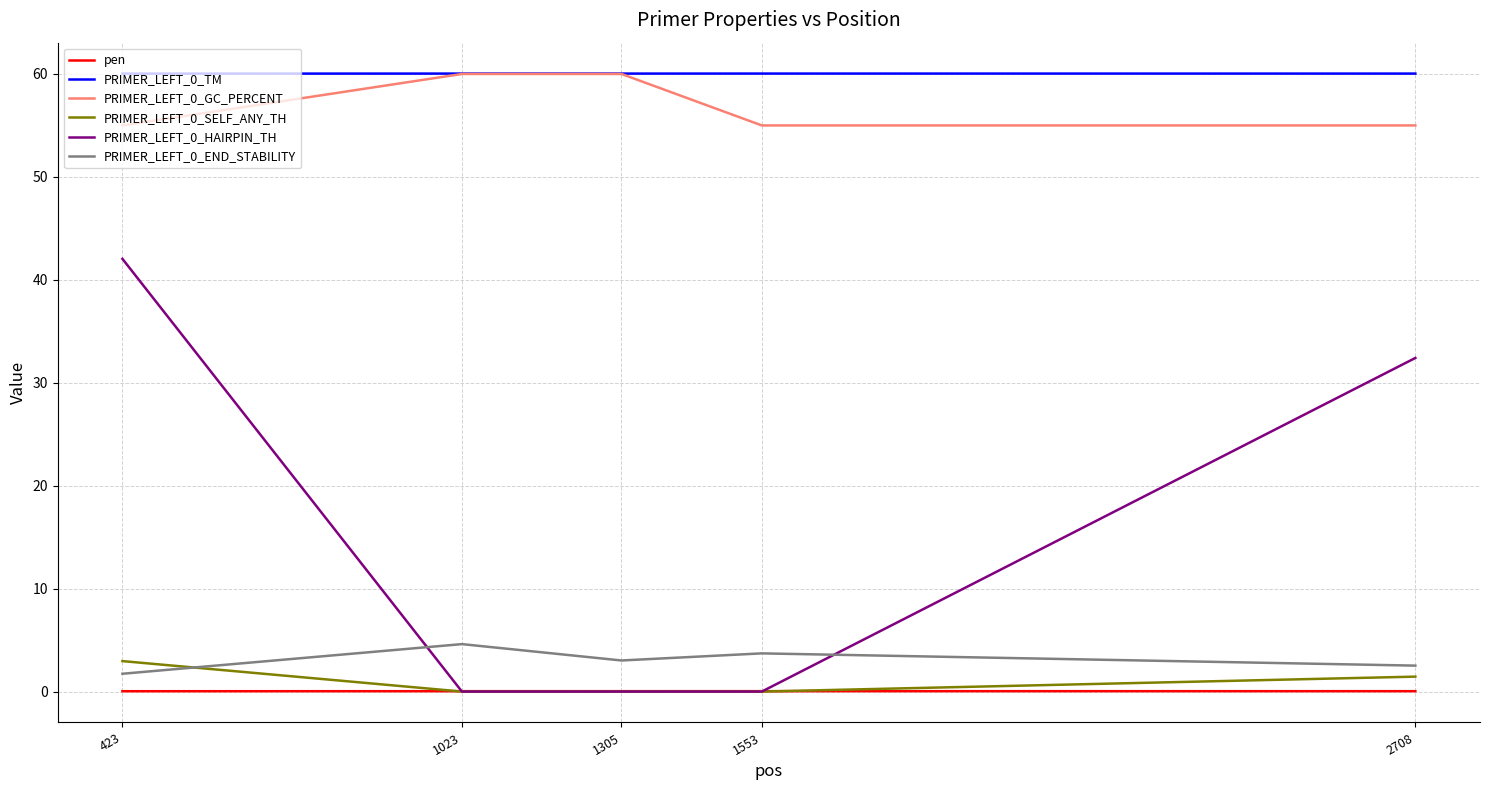

True or false: PRIMER_LEFT_0_END_STABILITY and PRIMER_LEFT_0_TM cross at least once.

False